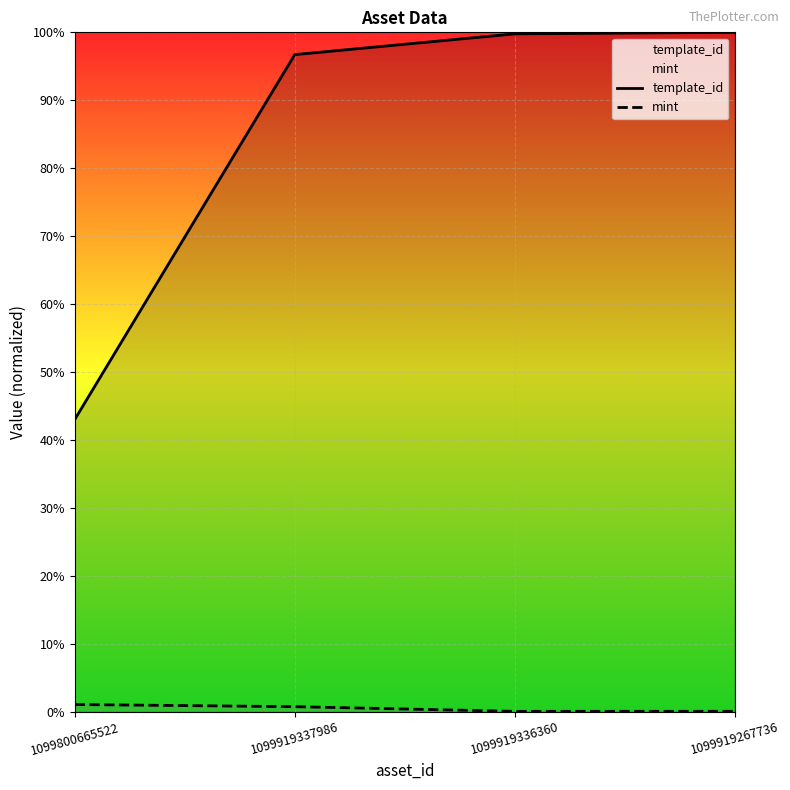

Which has a higher value, 1099919337986 or 1099919267736?

1099919267736